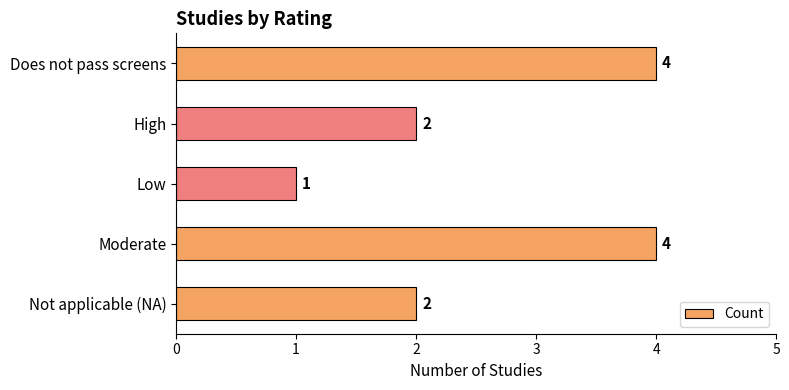

Count the values in the range 2 to 4.

4